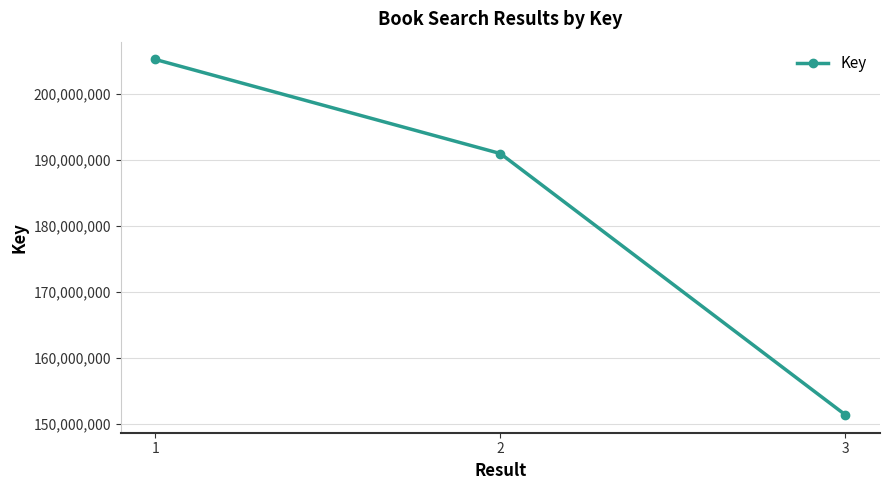

Approximately how many times larger is the value at 2 compared to 1?

0.9